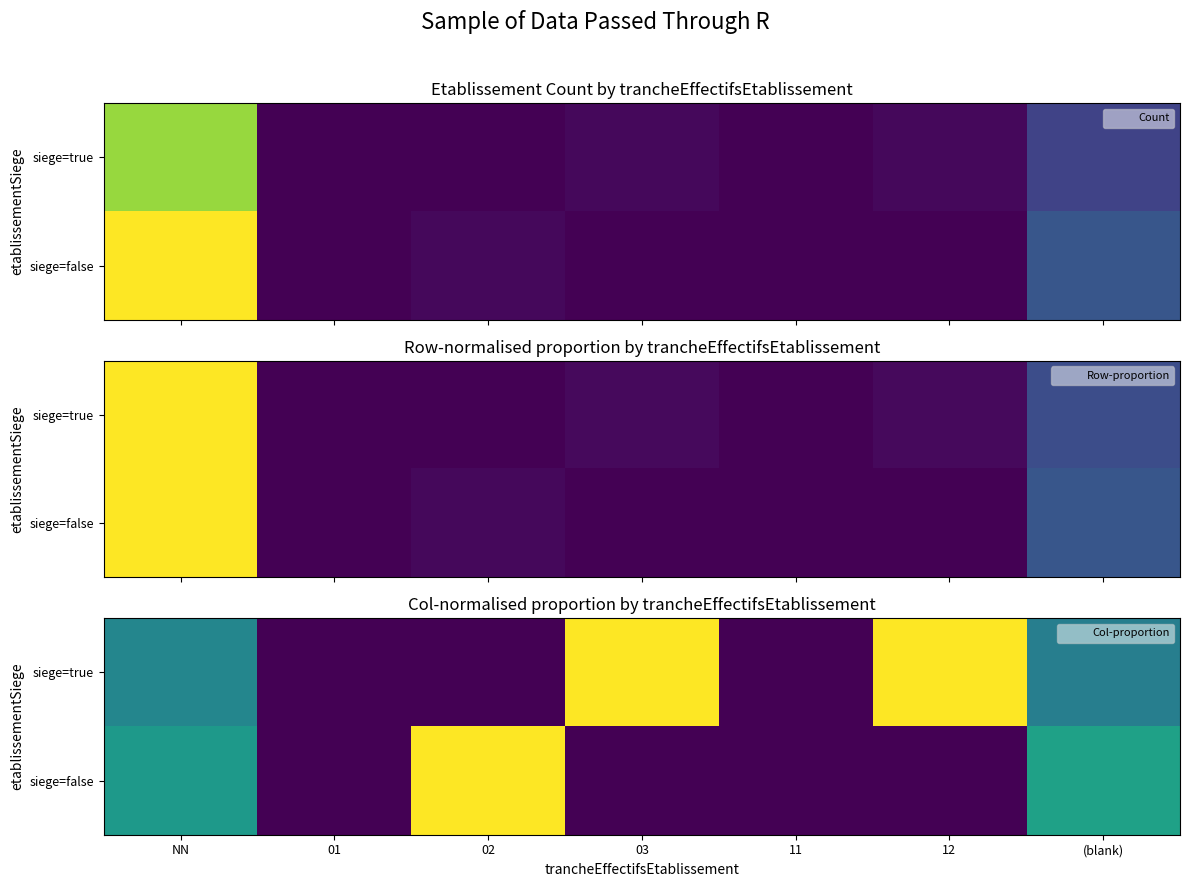

At which category is the sum across all series the highest?

NN